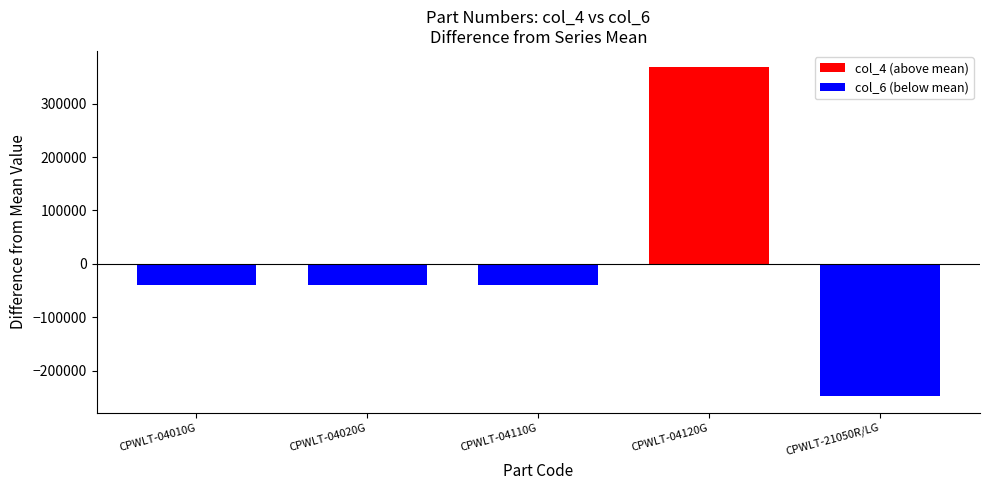

The value of col_6 at CPWLT-04110G is 162623968. True or false?

False